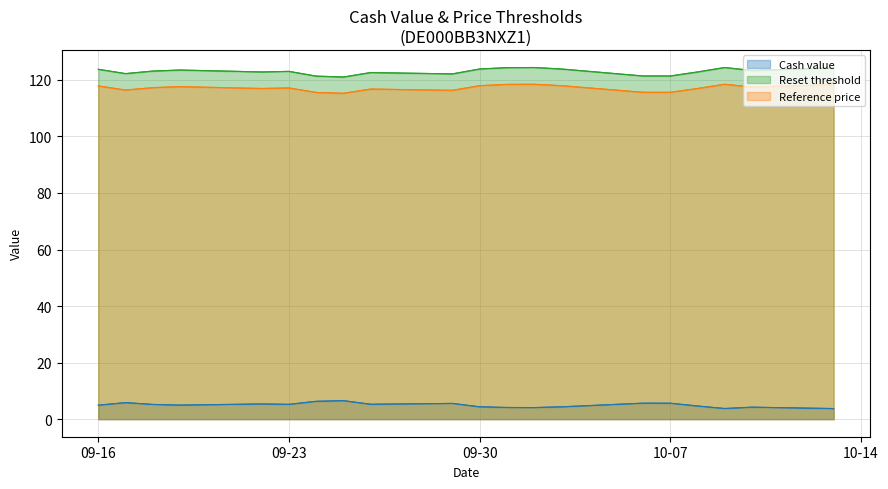

What is the value of the Reference price point at the 18th from the left?

117.2